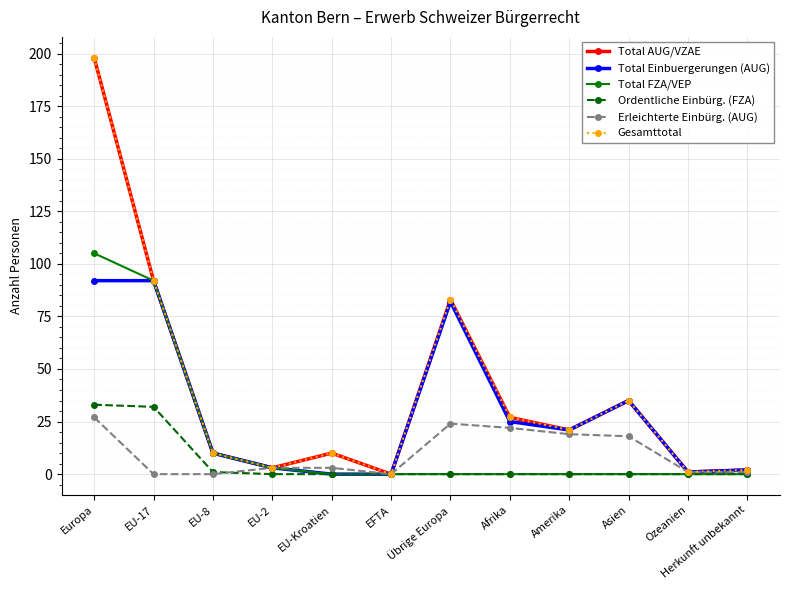

Rank the series by their maximum value, from lowest to highest.

Erleichterte Einbürg. (AUG), Ordentliche Einbürg. (FZA), Total Einbuergerungen (AUG), Total FZA/VEP, Total AUG/VZAE, Gesamttotal